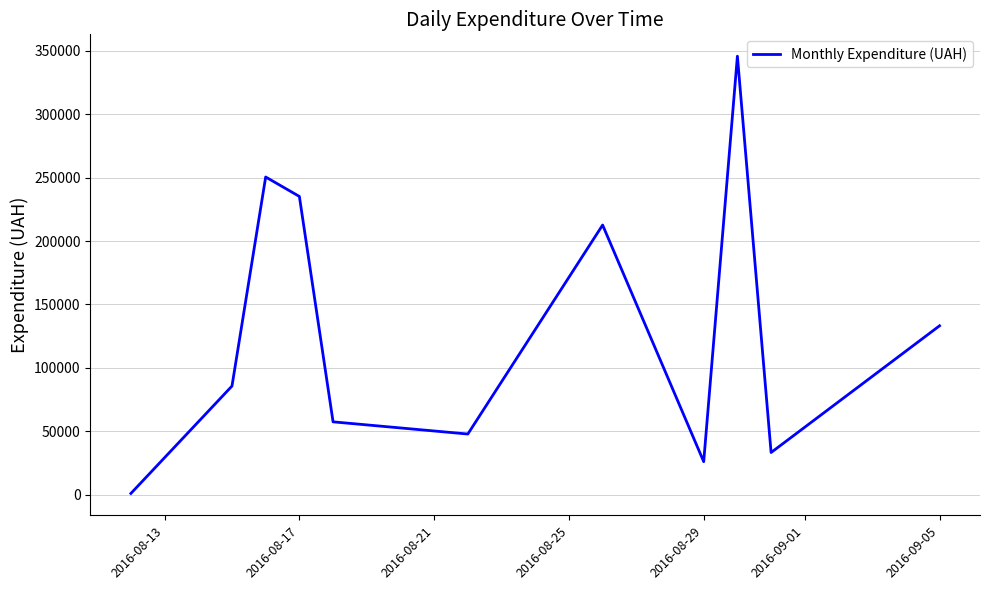

Is it true that the value at 2016-09-05 is 133168.7?

True